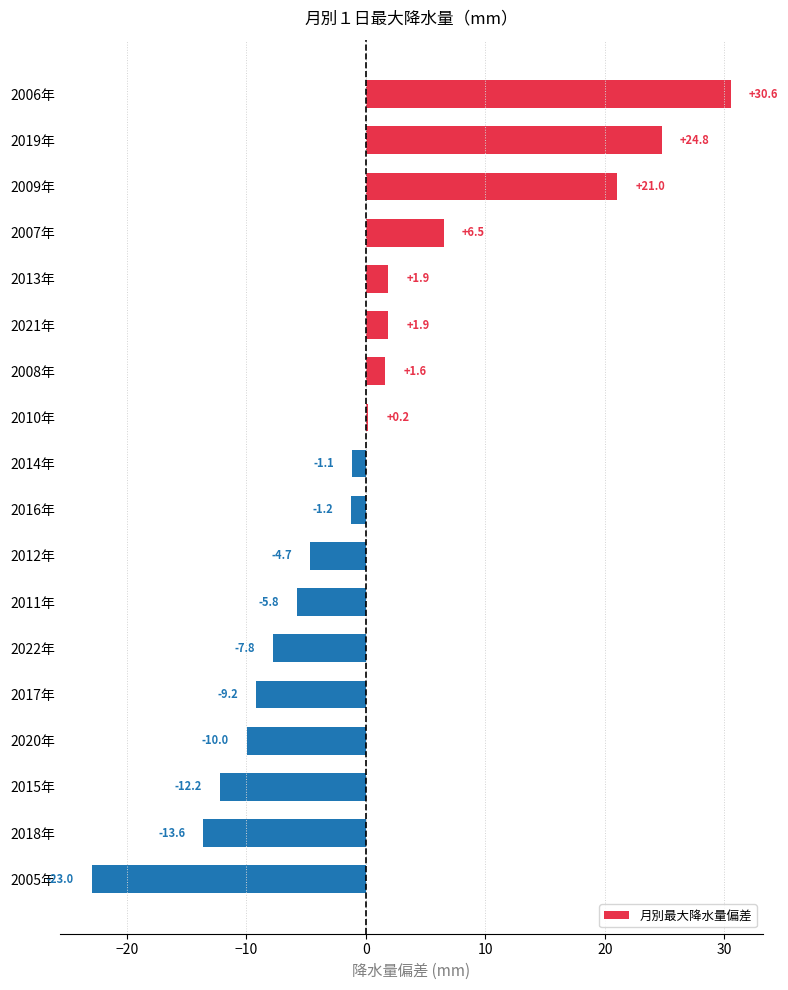

What is the label of the 4th bar from the bottom?

2020年